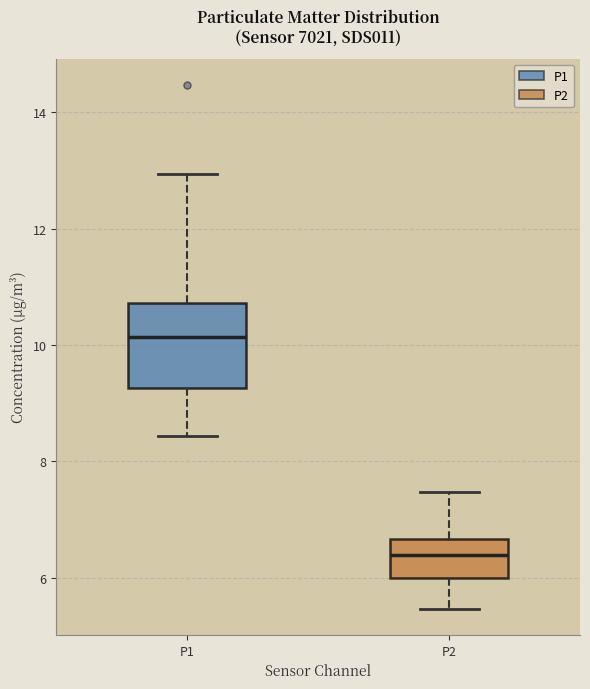

Reading left to right, transcribe this box plot: for each box, give where its median line is, the range the box spans, and where its two whiskers end, as read against the y-axis. The values are not printed on the chart, so give them approximately, as read against the axis.

P1: median 10.2, box 9.2 to 10.8, whiskers 8.4 to 13.0
P2: median 6.4, box 6.0 to 6.6, whiskers 5.4 to 7.4